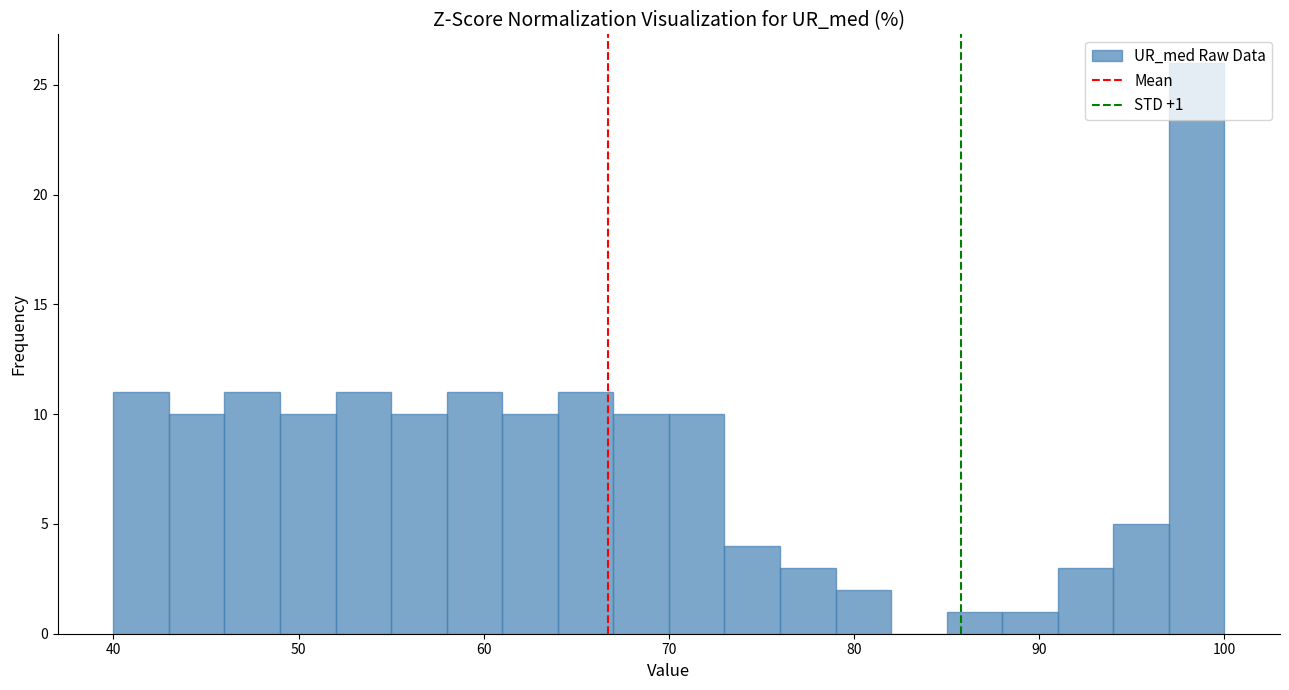

Read against the x-axis, roughly where is the centre of the tallest bar?

99